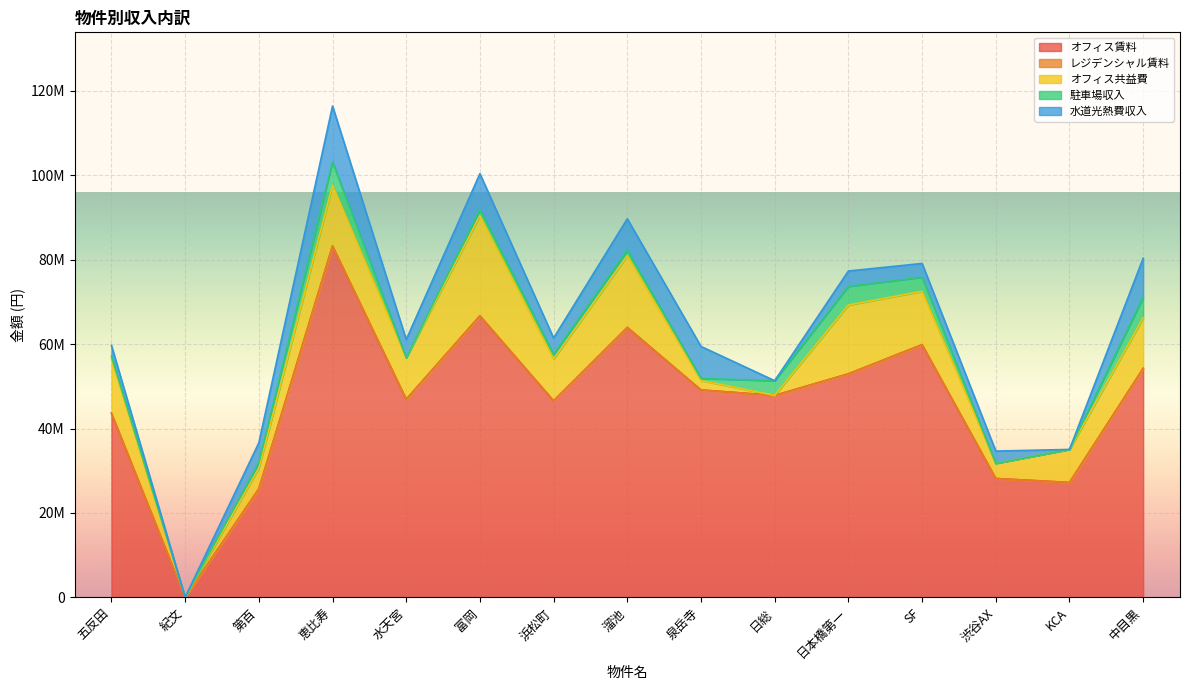

How many lines are shown in the chart?

5